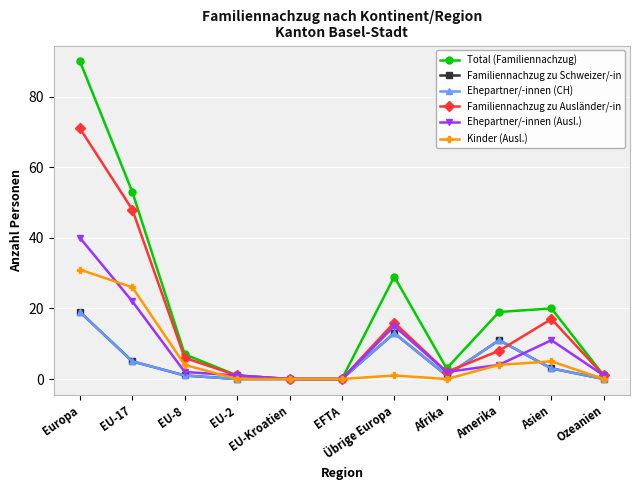

The Kinder (Ausl.) series shows 4 at EU-8. True or false?

True